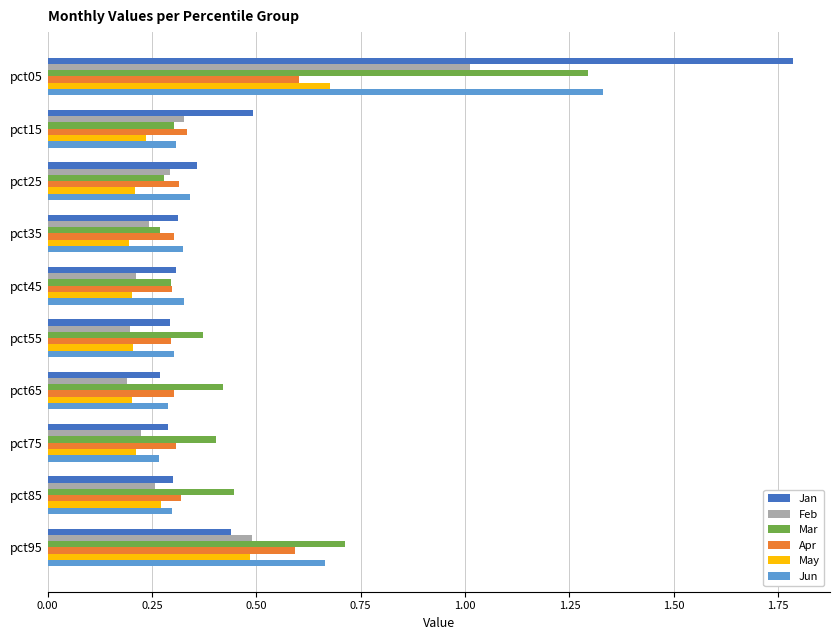

Which category has the highest value in the Jun series?

pct05